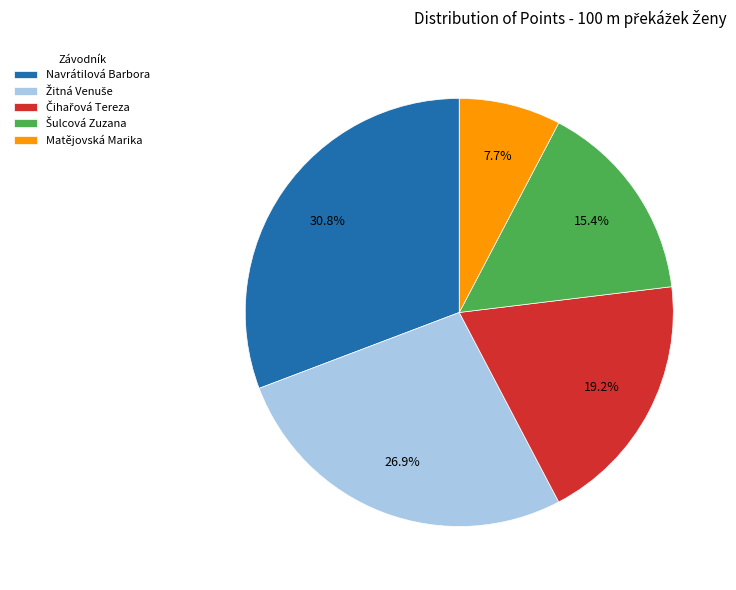

Does any single category account for the majority?

No